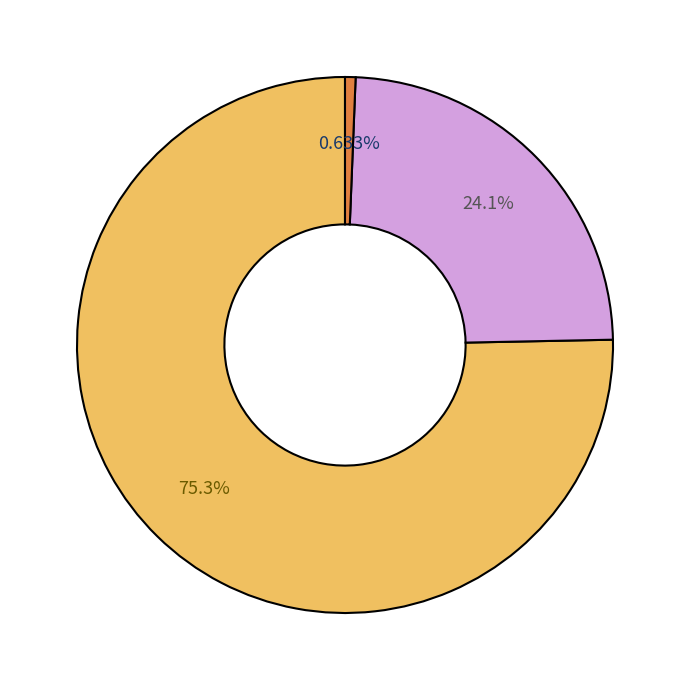

How many slices are in this pie chart?

3